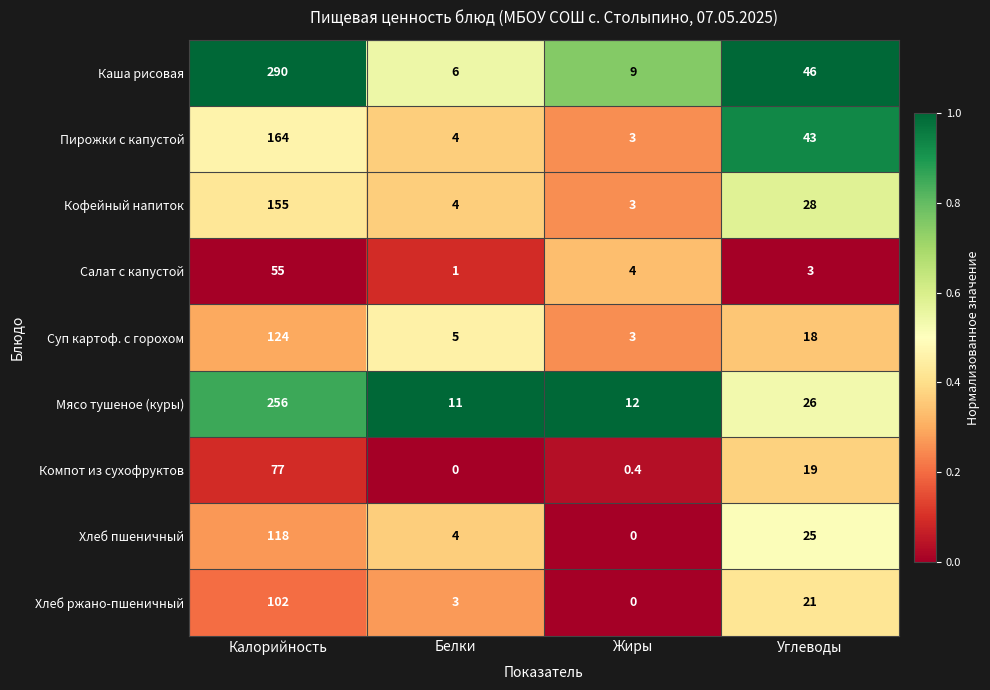

The value of Салат с капустой at Белки is 1.7. True or false?

False